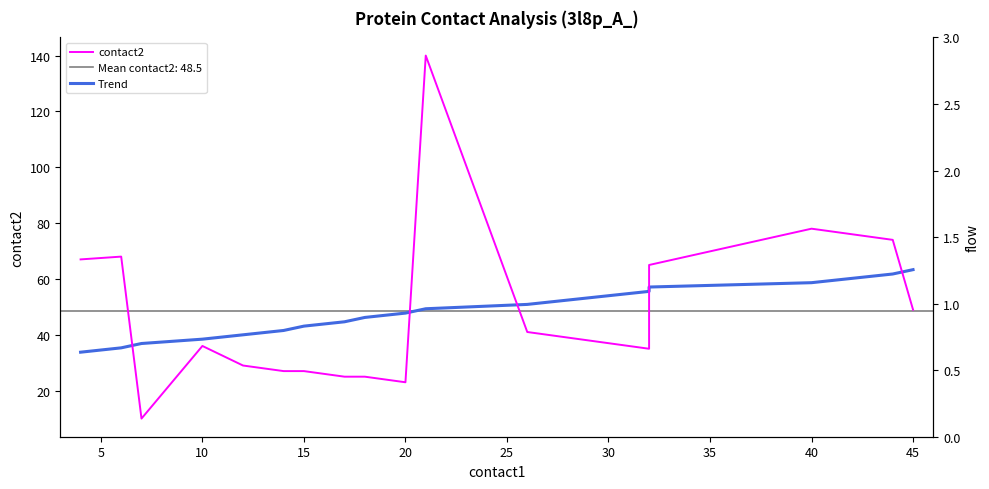

At 18, list the series in order from largest to smallest.

contact2, Trend